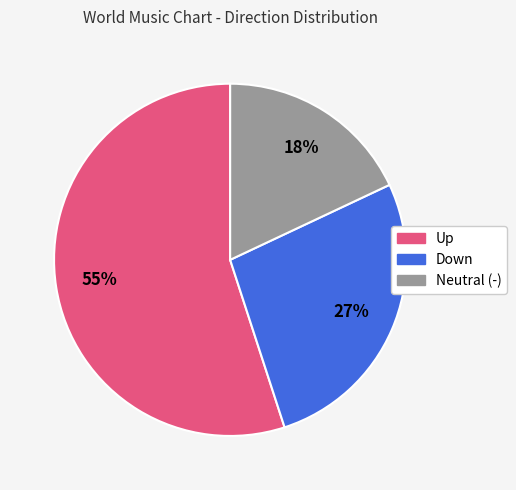

To the nearest percent, what is the average slice percentage?

33%